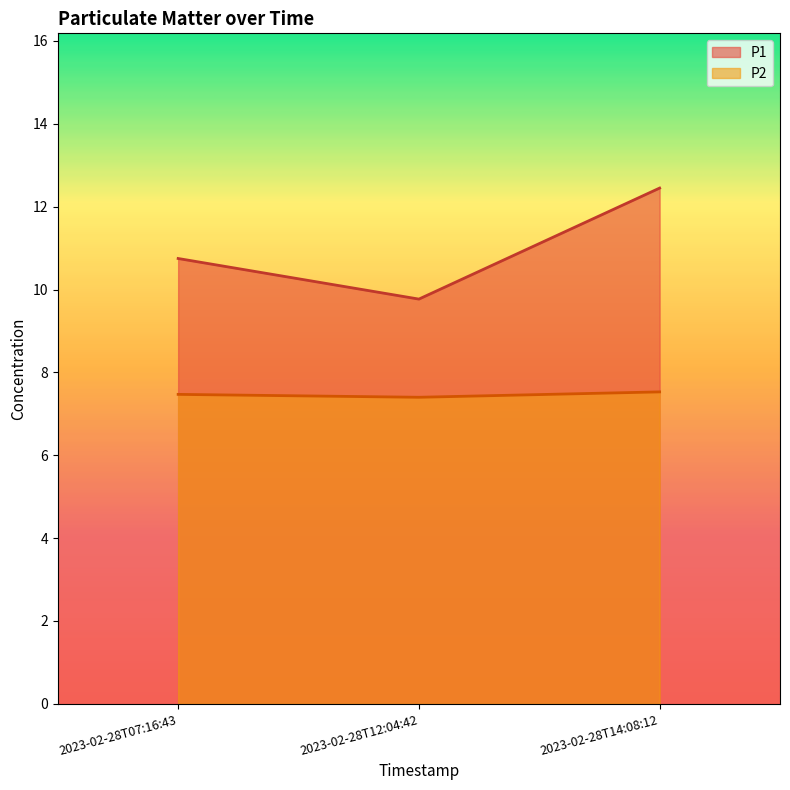

What is the average value of the P1 series?

11.0